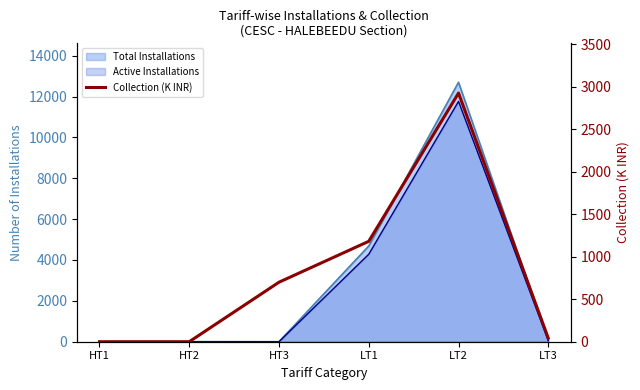

At which label is the value closest to 1461?

LT1